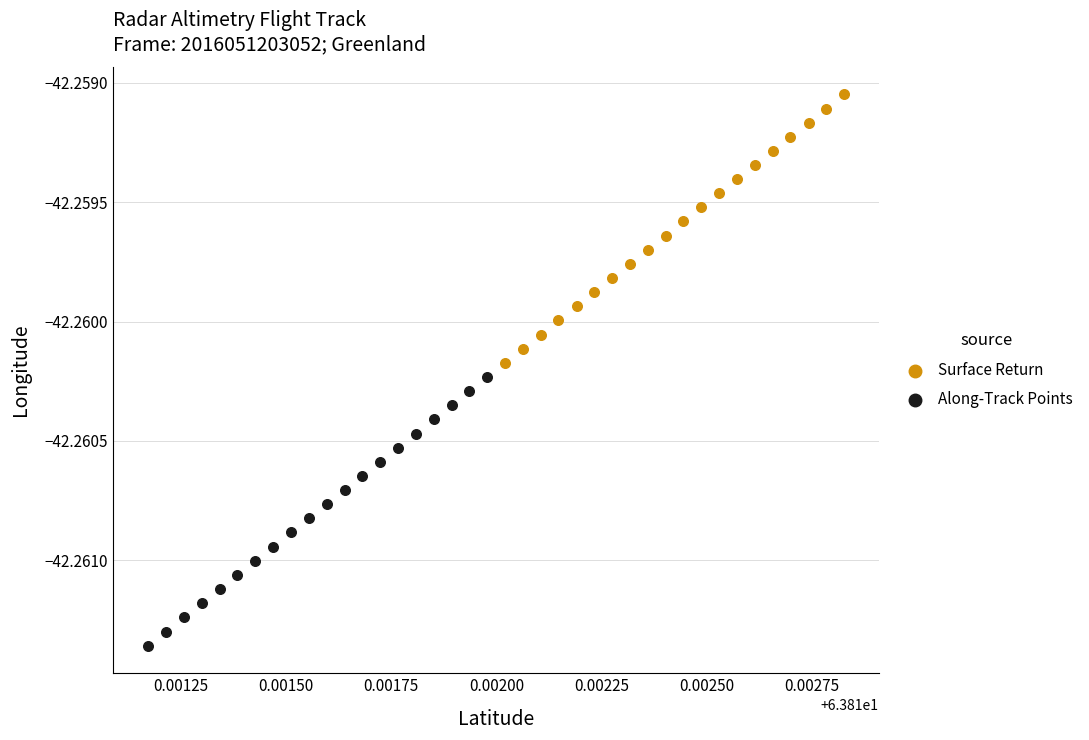

Which series has the largest Y range (max minus min)?

Along-Track Points